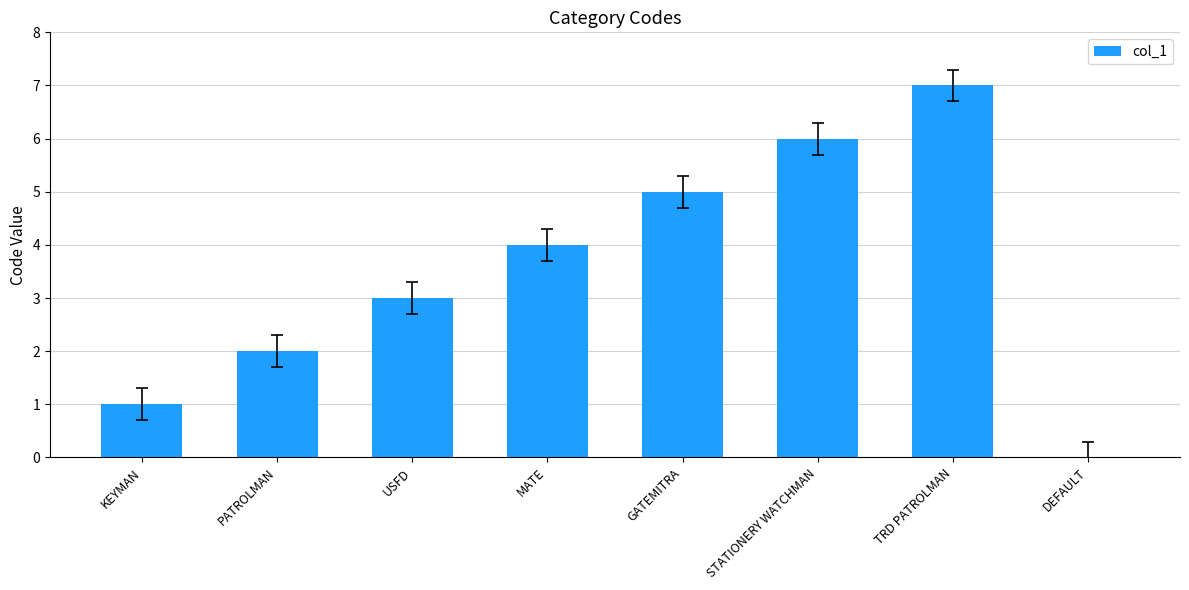

Which label corresponds to the largest value in the chart?

TRD PATROLMAN